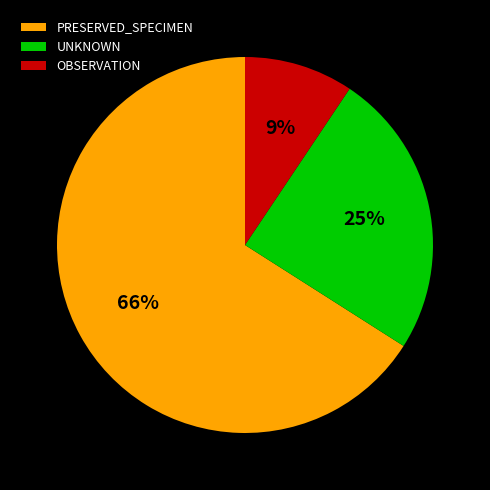

Is the sum of OBSERVATION and UNKNOWN greater than half?

No